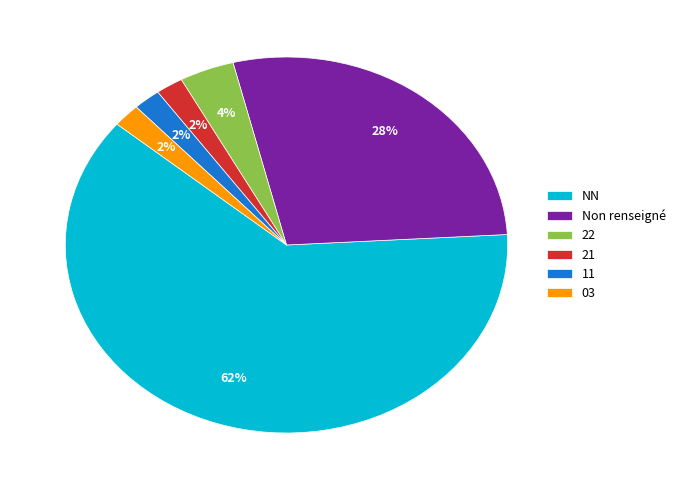

Which has a higher value, 11 or 22?

22